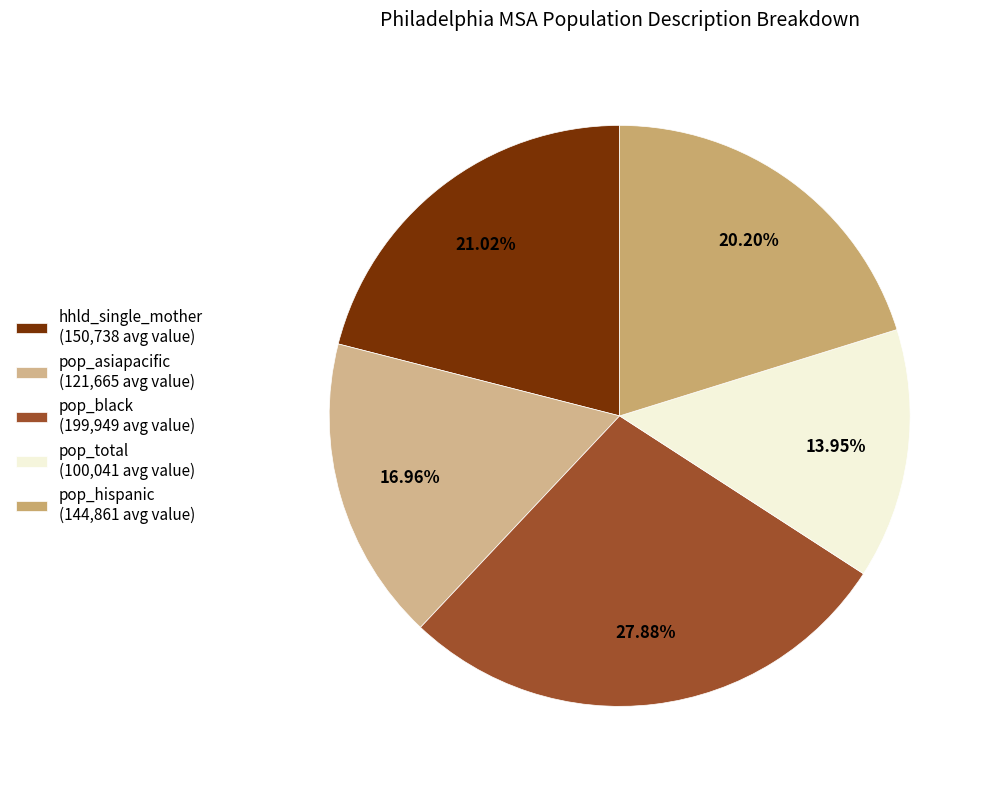

The pop_total slice represents 25% of the pie. True or false?

False